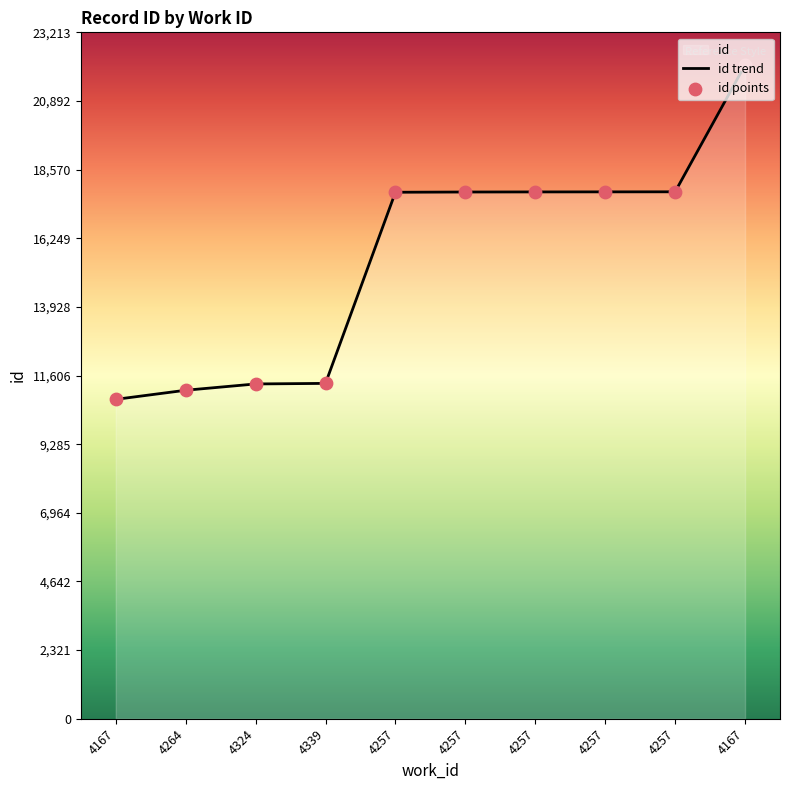

Approximately how many times larger is the value at 4167 compared to 4257?

1.2